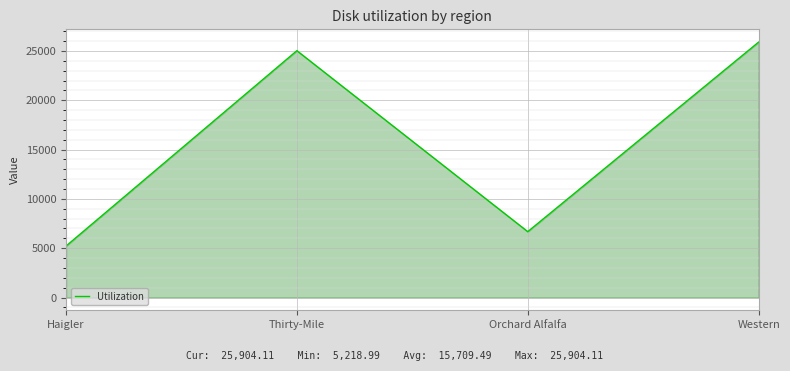

What is the difference between the values at Western and Orchard Alfalfa?

19223.8